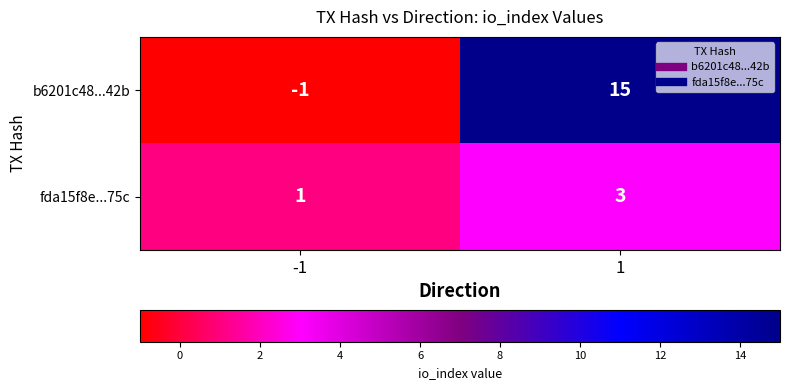

What is the maximum value shown in the chart?

15